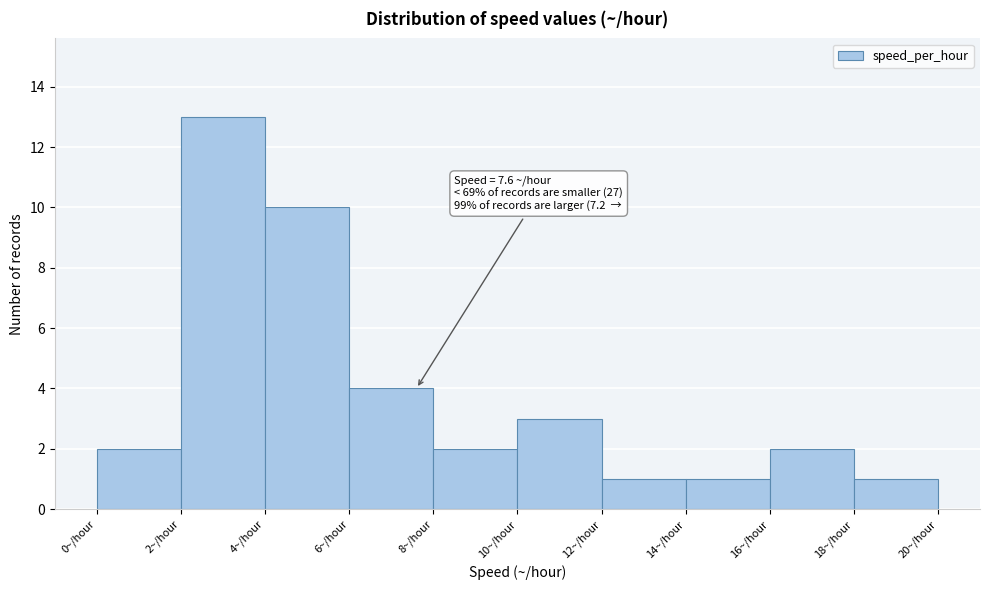

Which range on the x-axis has the tallest bar?

2 to 4